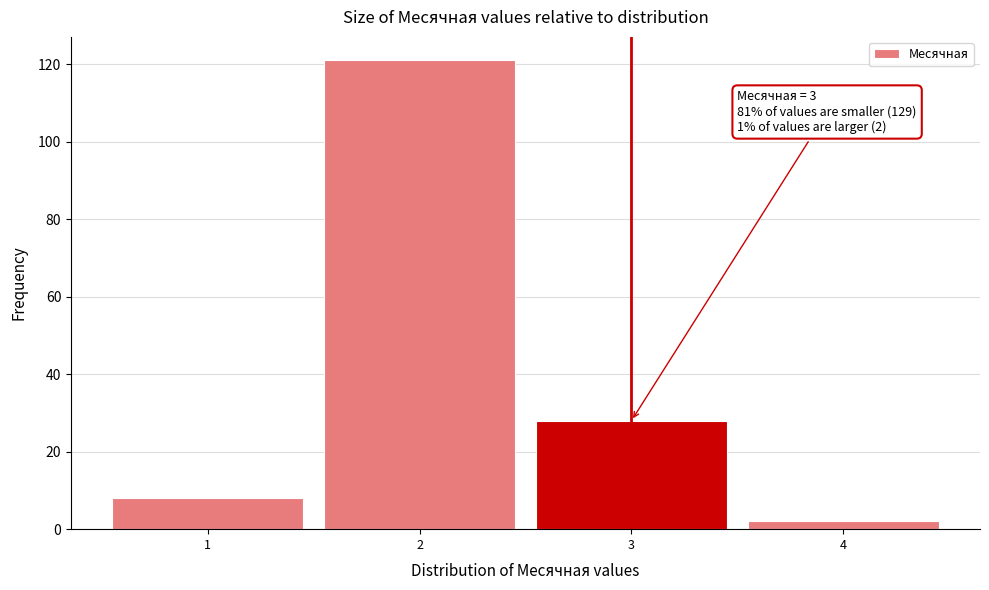

Which range on the x-axis has the tallest bar?

1.5 to 2.5